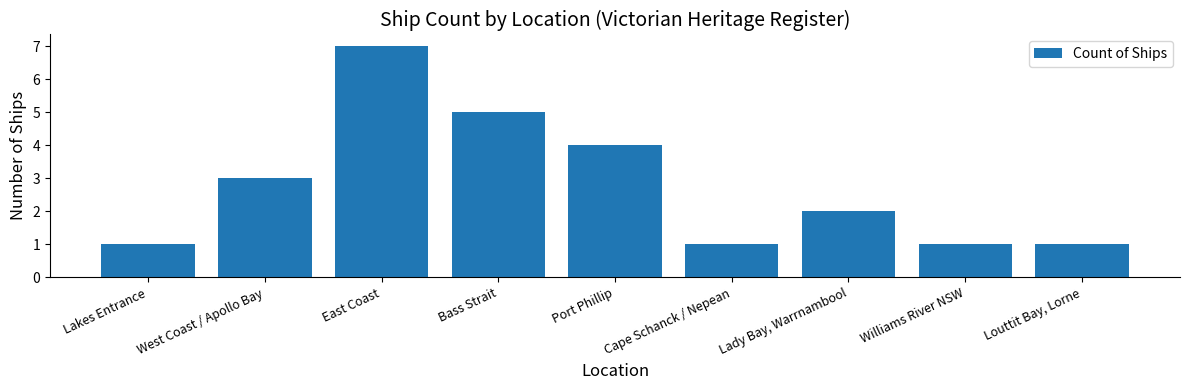

What is the label of the 7th bar from the left?

Lady Bay, Warrnambool